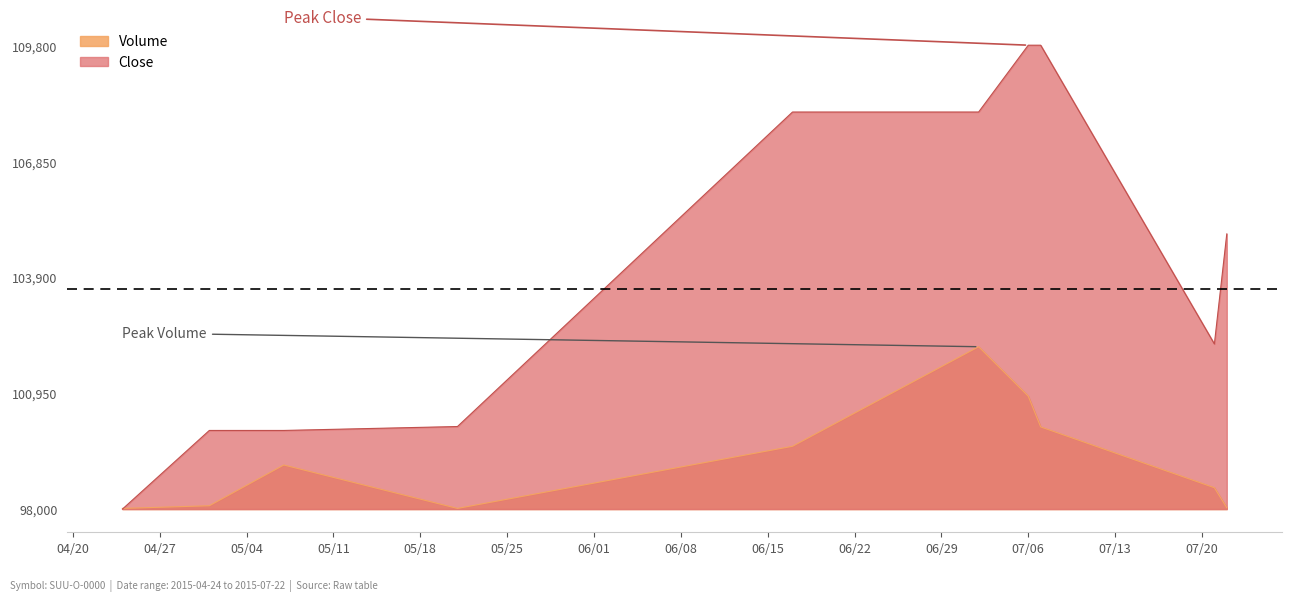

The value of Close at 2015-05-01 is 56921.1. True or false?

False